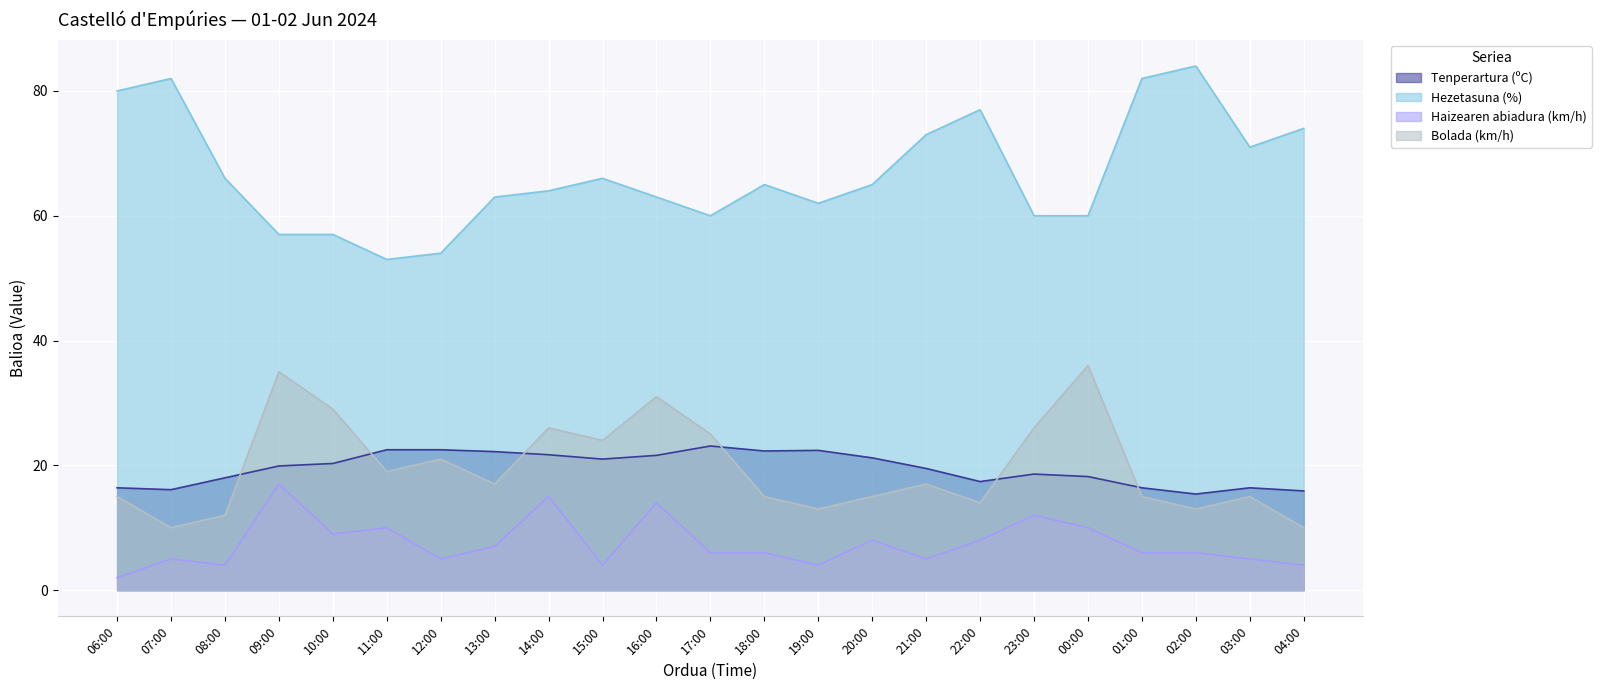

Which series has the largest total across all categories?

Hezetasuna (%)